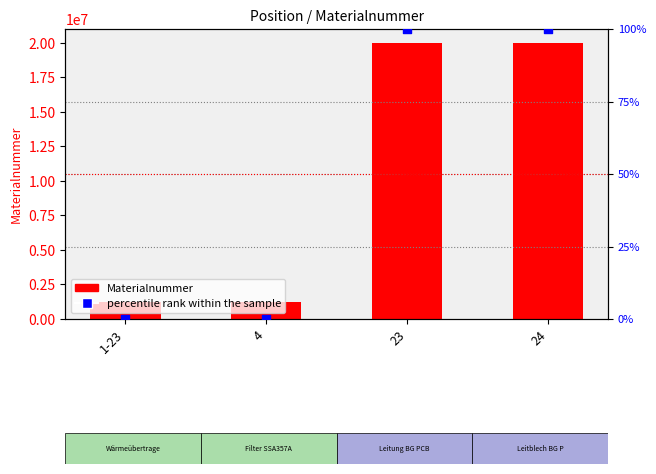

Which series has the largest total across all categories?

Materialnummer